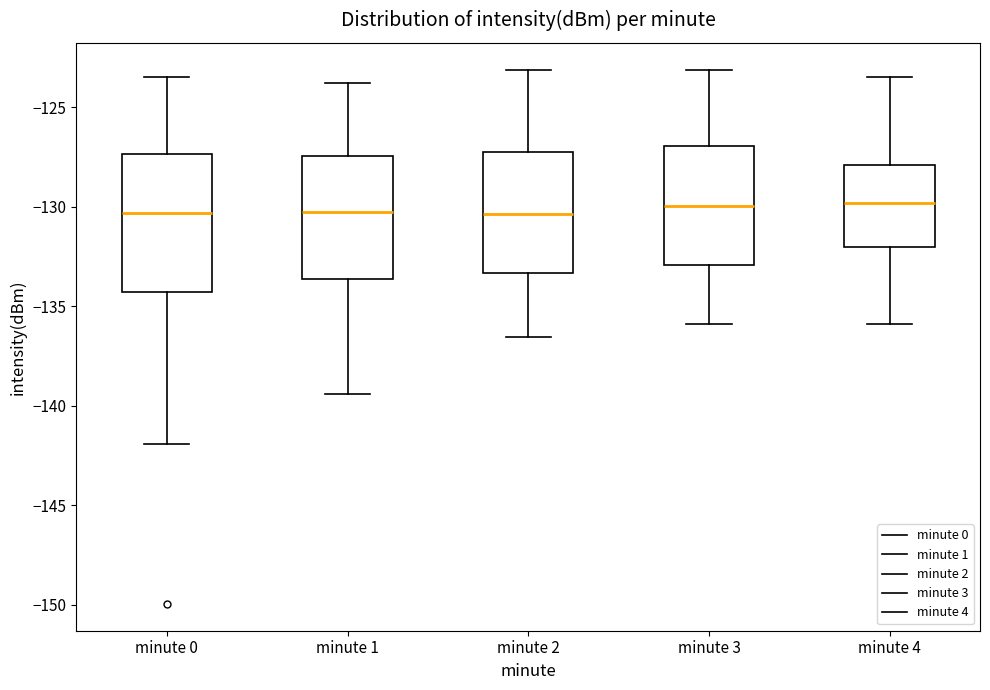

Where does the median line of the box for minute 2 sit on the y-axis? The values are not printed on the chart, so give them approximately, as read against the axis.

-130.5